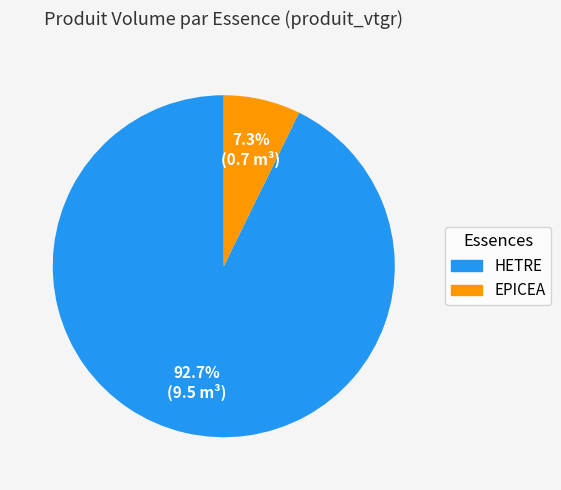

To the nearest percent, what is the difference between the EPICEA and HETRE slice percentages?

86%